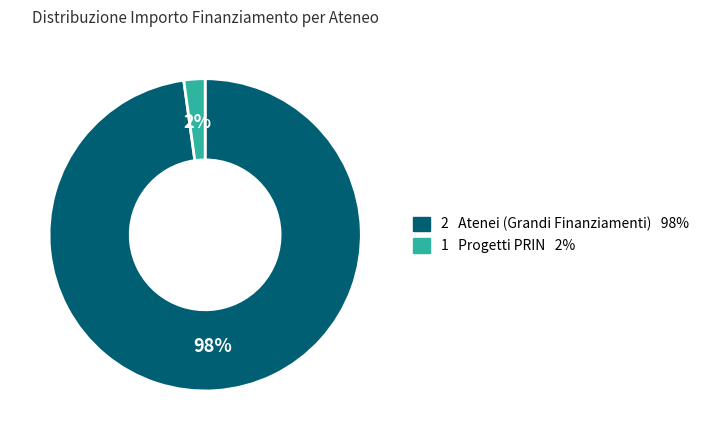

Does any single category account for the majority?

Yes